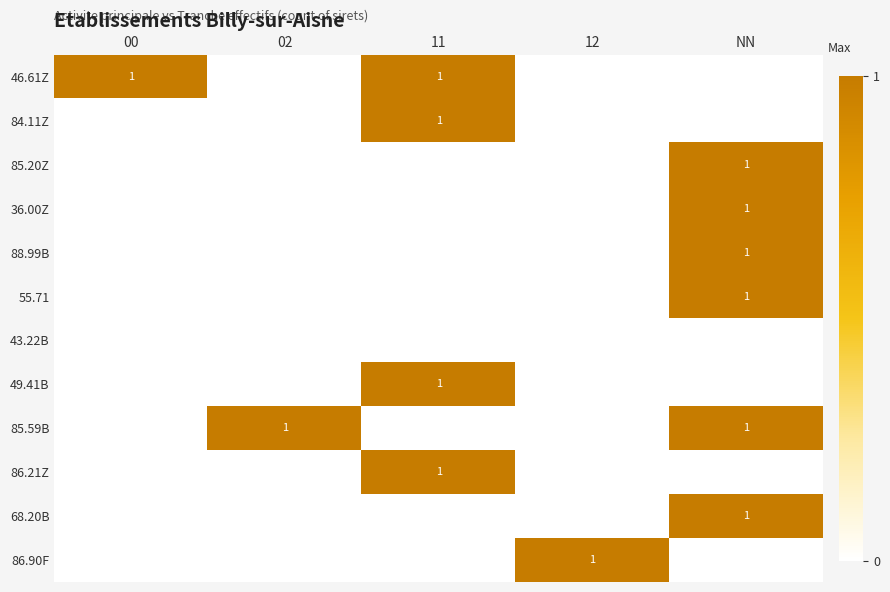

Which has a higher value, 00 or 12?

00